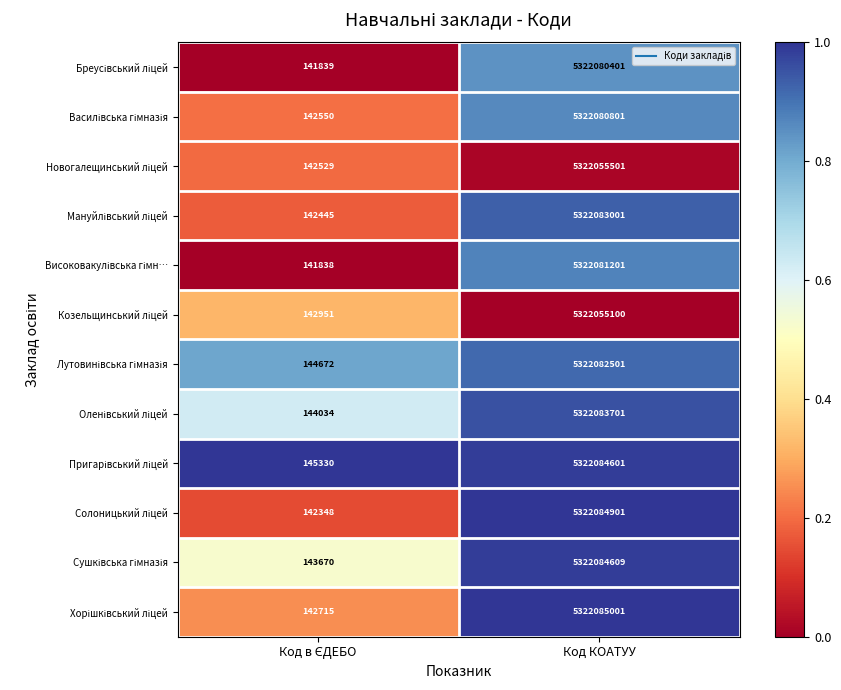

At which category does the chart reach its peak across all series?

Код КОАТУУ